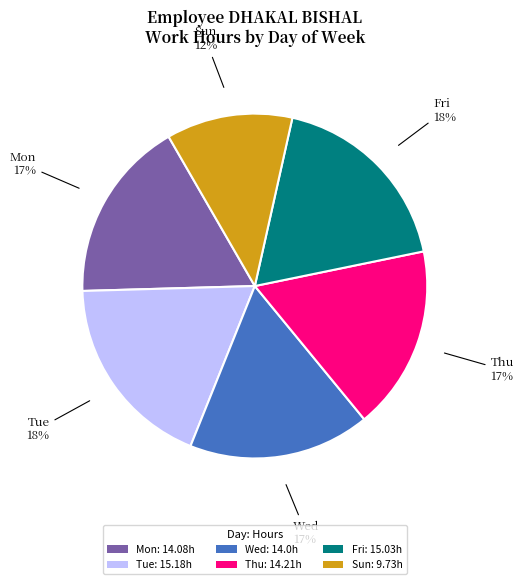

To the nearest percent, what percentage of the pie is Fri: 15.03h?

18%